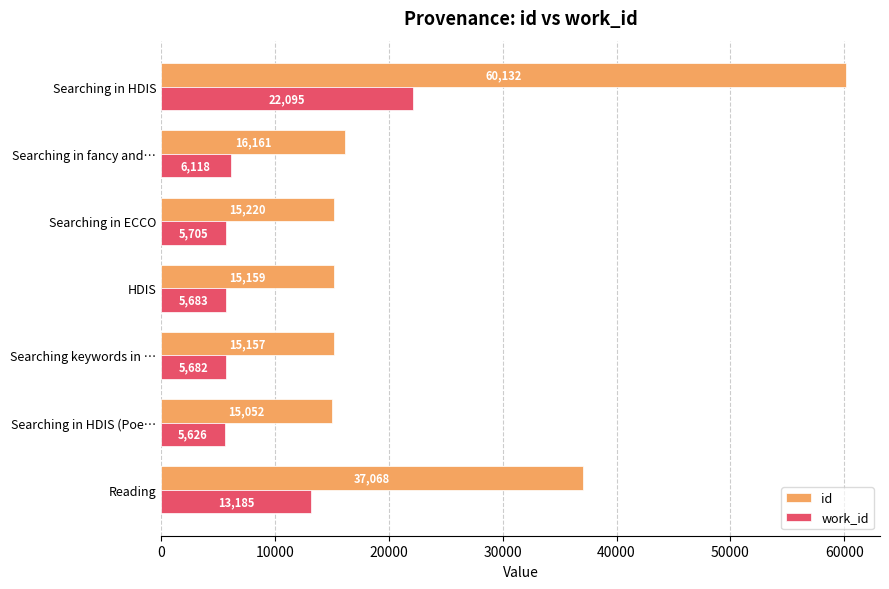

What is the sum of all id values?

173949